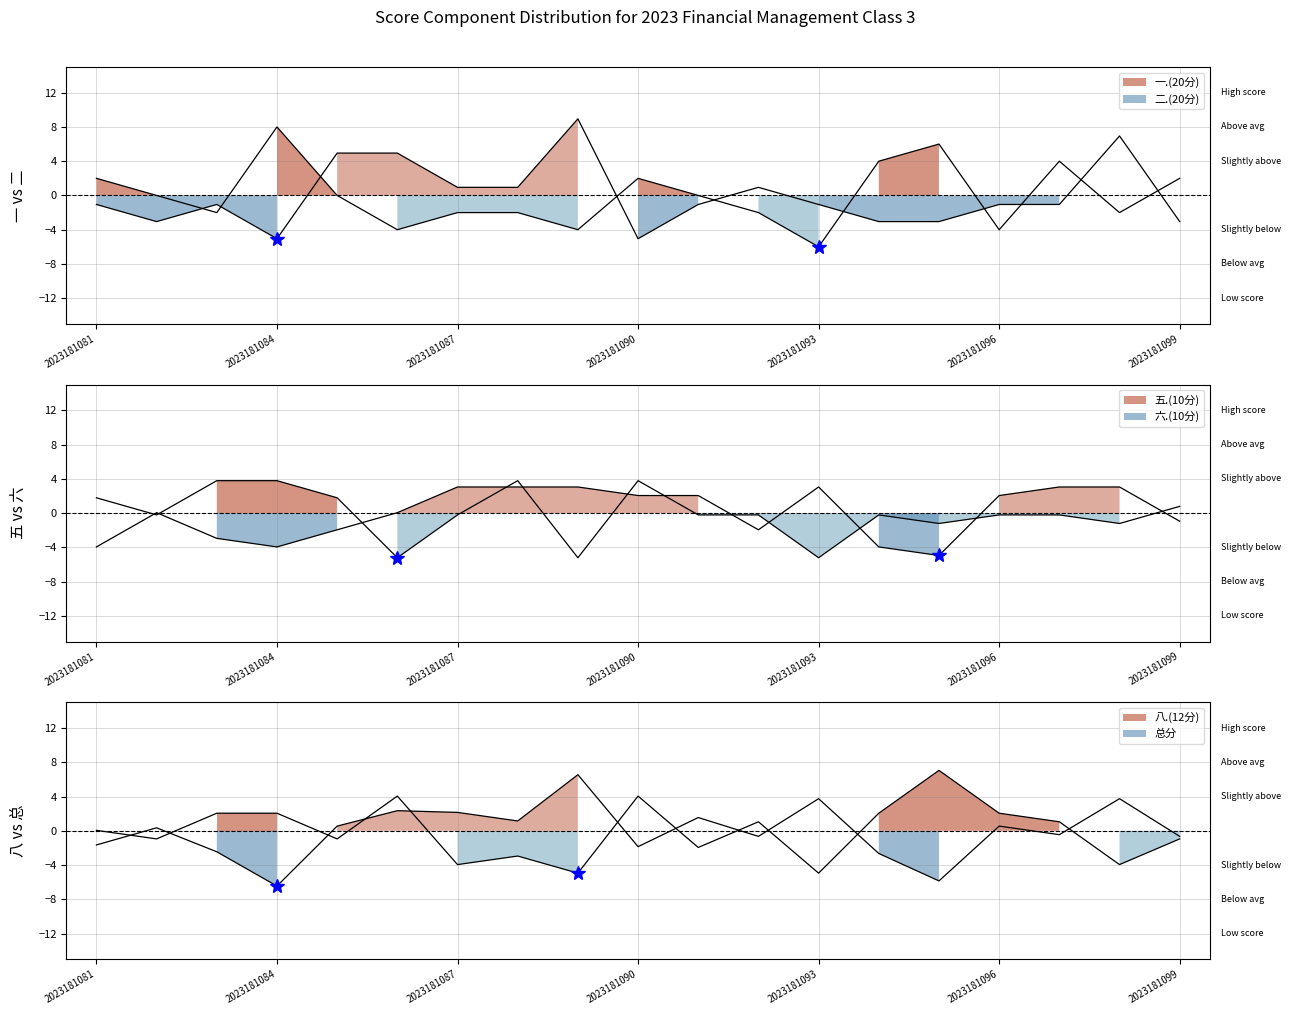

How many interior local valleys does the 六.(10分) series have?

3